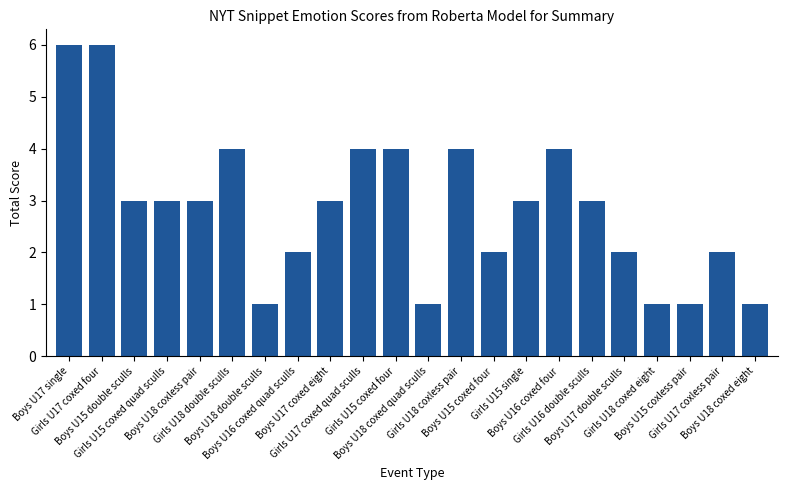

Approximately how many times larger is the value at Girls U16 double sculls compared to Boys U15 double sculls?

1.0